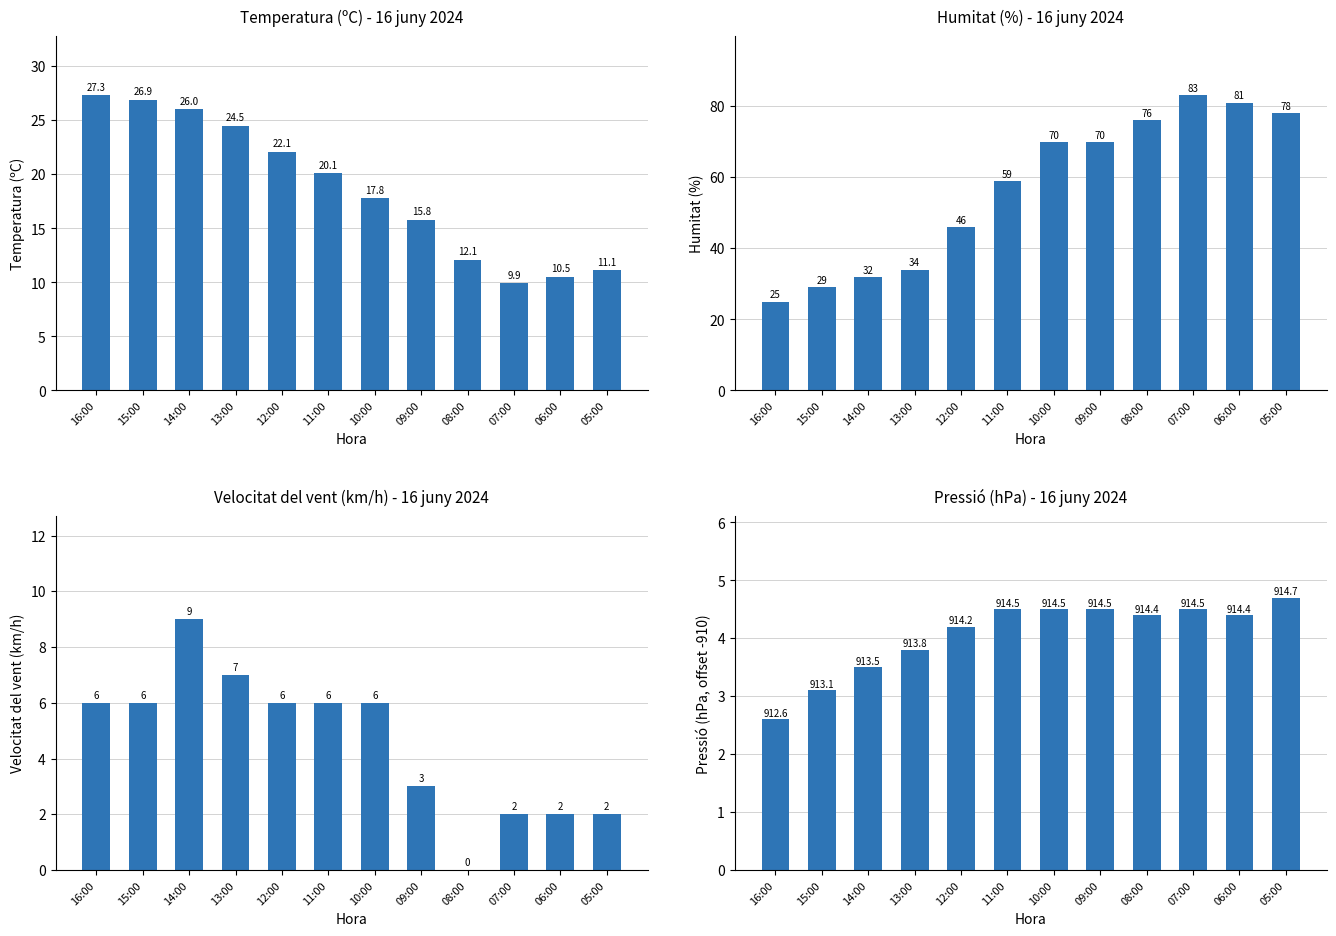

What is the sum of all Temperatura (ºC) values?

224.1